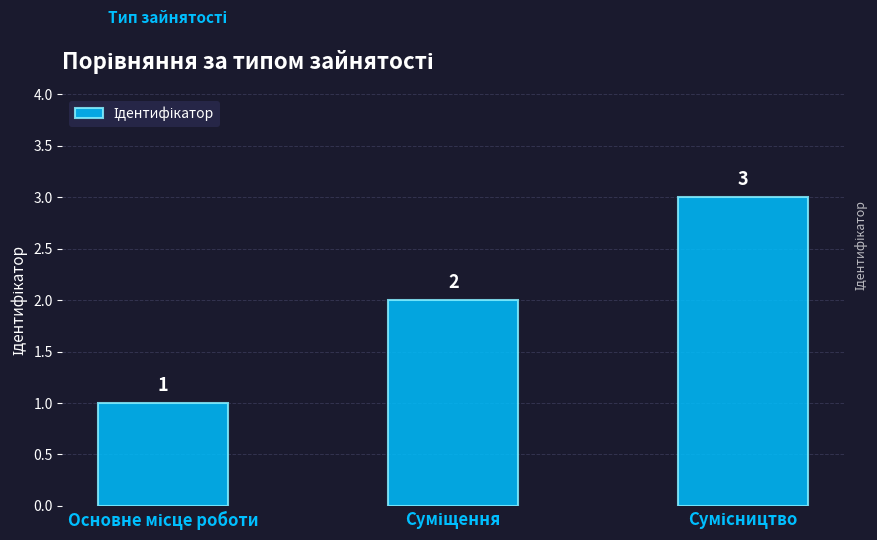

Reading right to left, extract all data points from this chart.

3	2	1